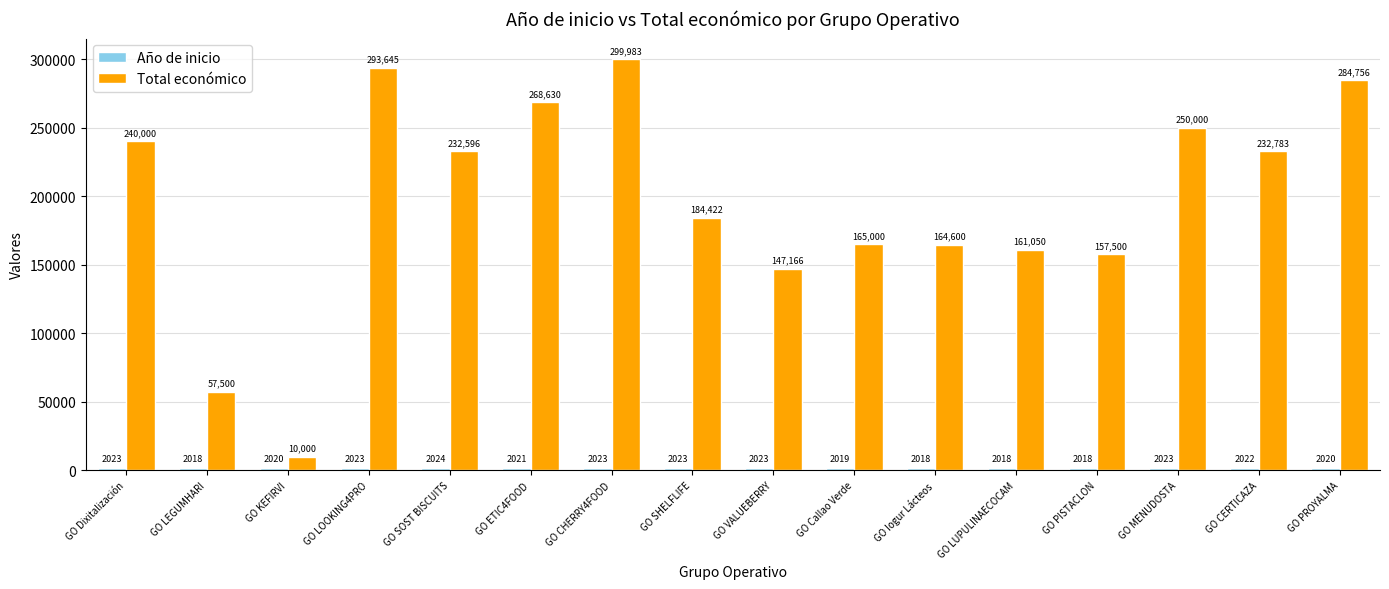

Rank the categories by Total económico value from highest to lowest.

GO CHERRY4FOOD, GO LOOKING4PRO, GO PROYALMA, GO ETIC4FOOD, GO MENUDOSTA, GO Dixitalización, GO CERTICAZA, GO SOST BISCUITS, GO SHELFLIFE, GO Callao Verde, GO Iogur Lácteos, GO LUPULINAECOCAM, GO PISTACLON, GO VALUEBERRY, GO LEGUMHARI, GO KEFIRVI